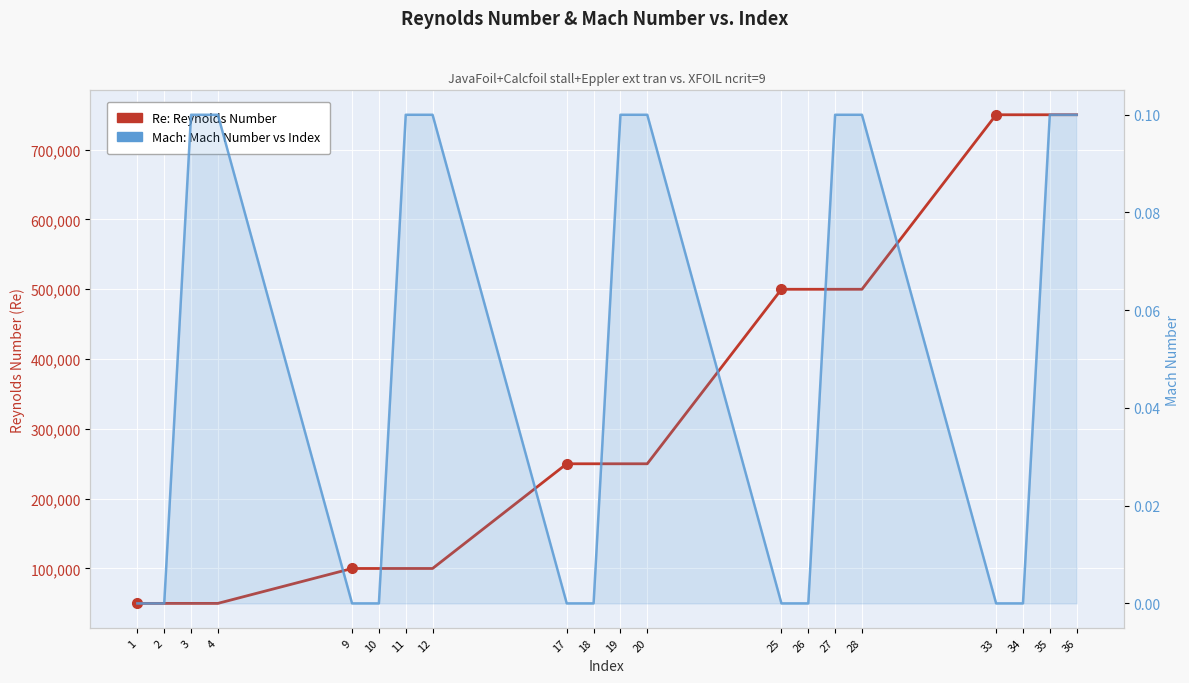

Which series has the largest range (max minus min)?

Re (Reynolds Number)